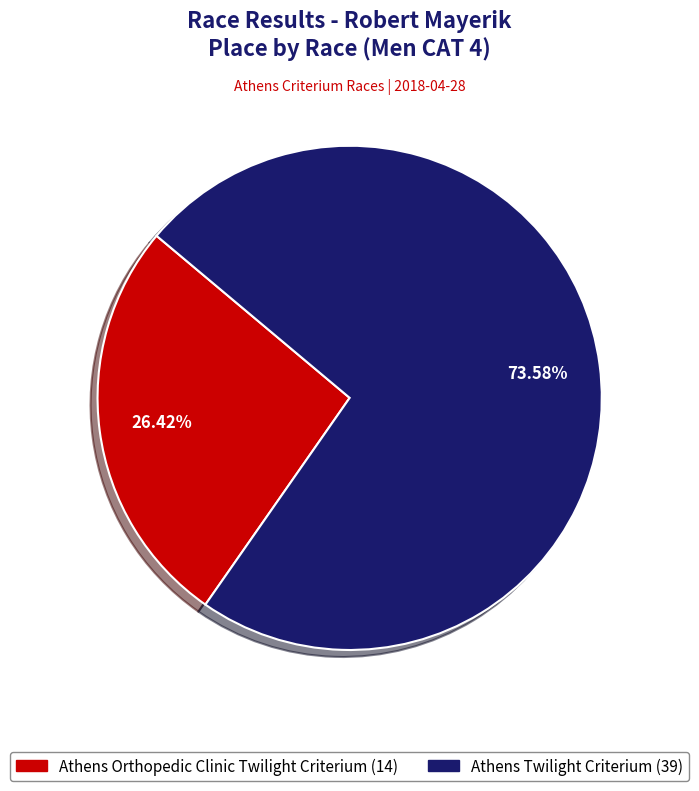

How many segments does this pie chart have?

2